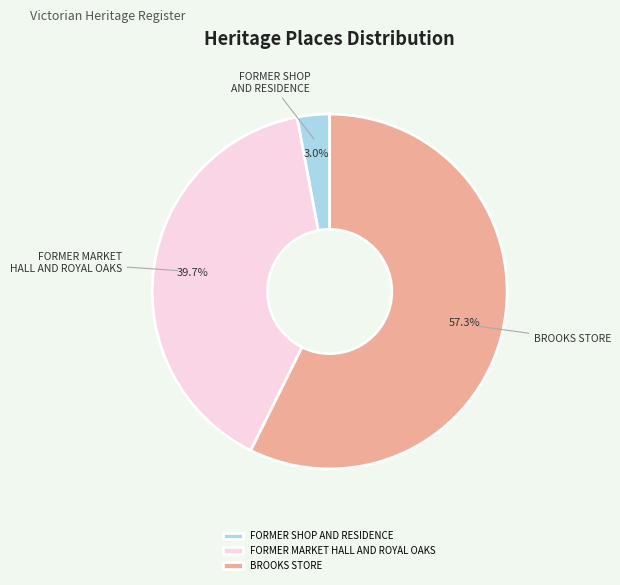

What is the majority slice?

BROOKS STORE